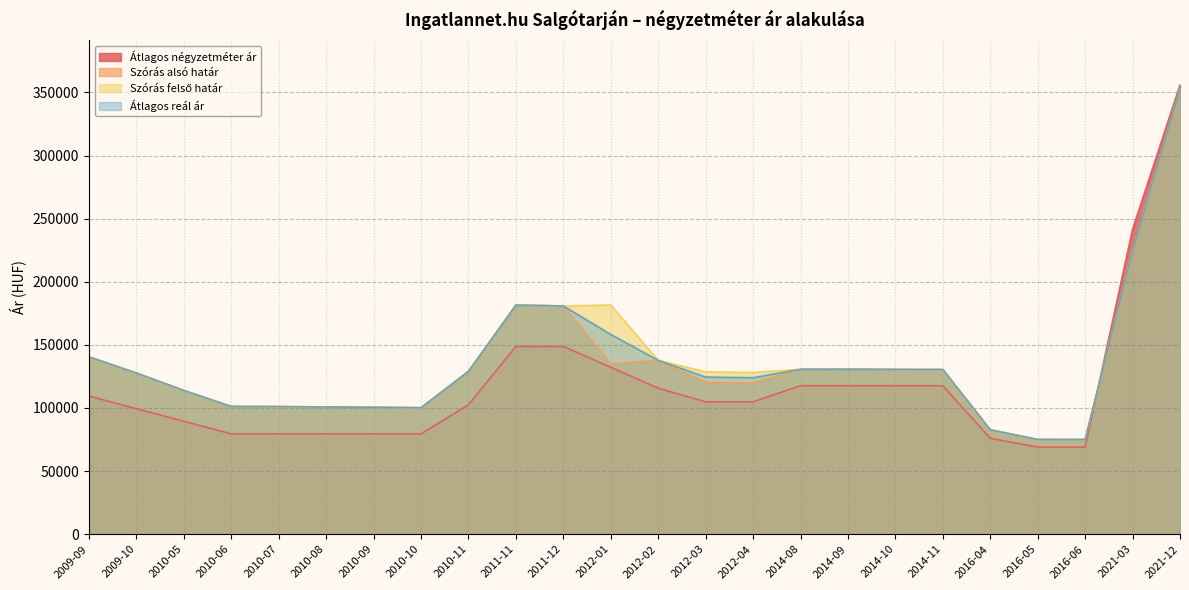

How many times do Átlagos reál ár and Átlagos négyzetméter ár cross each other?

1